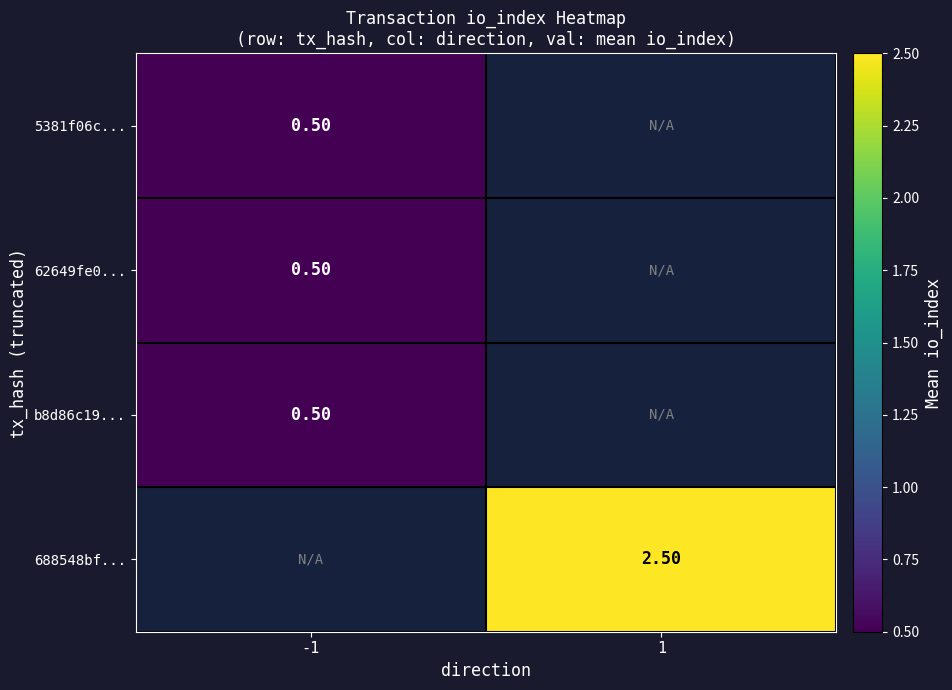

Which category has the highest value in the 5381f06c... series?

-1